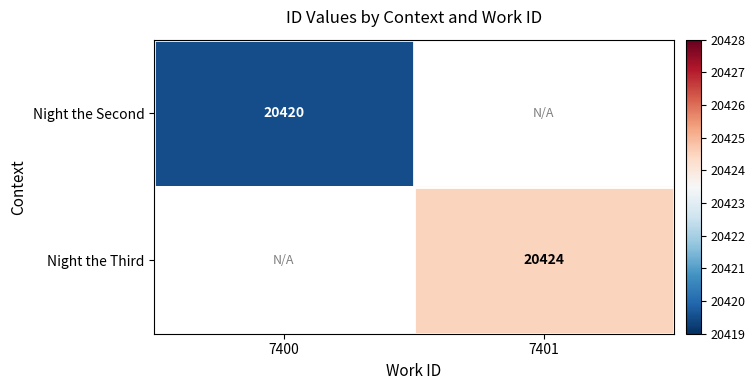

Is it true that Night the Second equals 36614.4 at 7400?

False